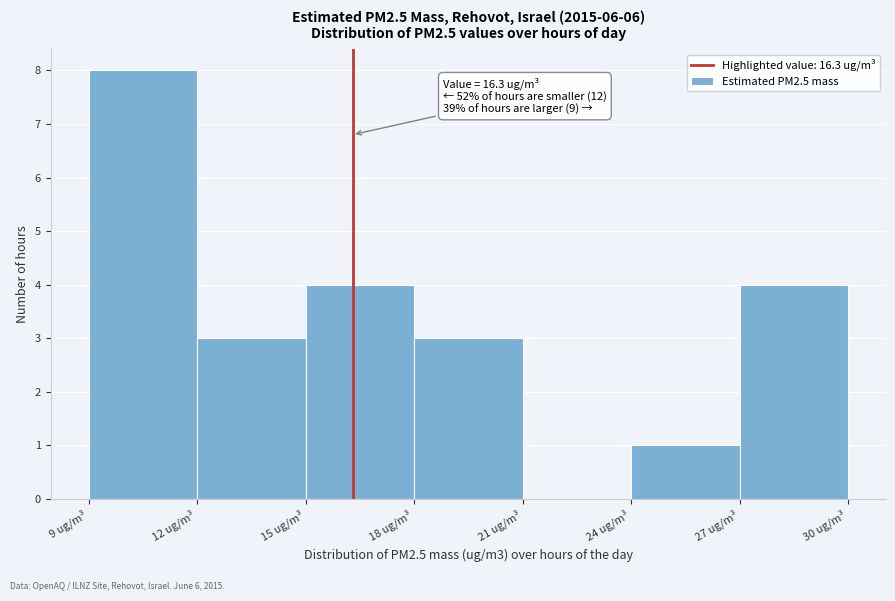

Which range on the x-axis has the tallest bar?

9 to 12